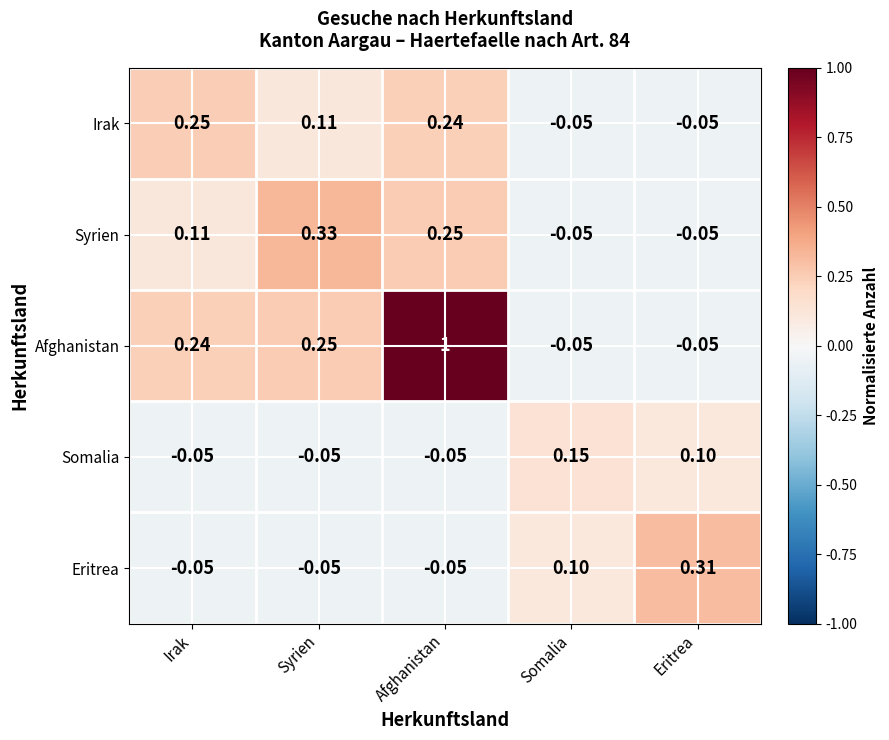

Is the value of Eritrea at Eritrea greater than the value of Irak at Eritrea?

Yes